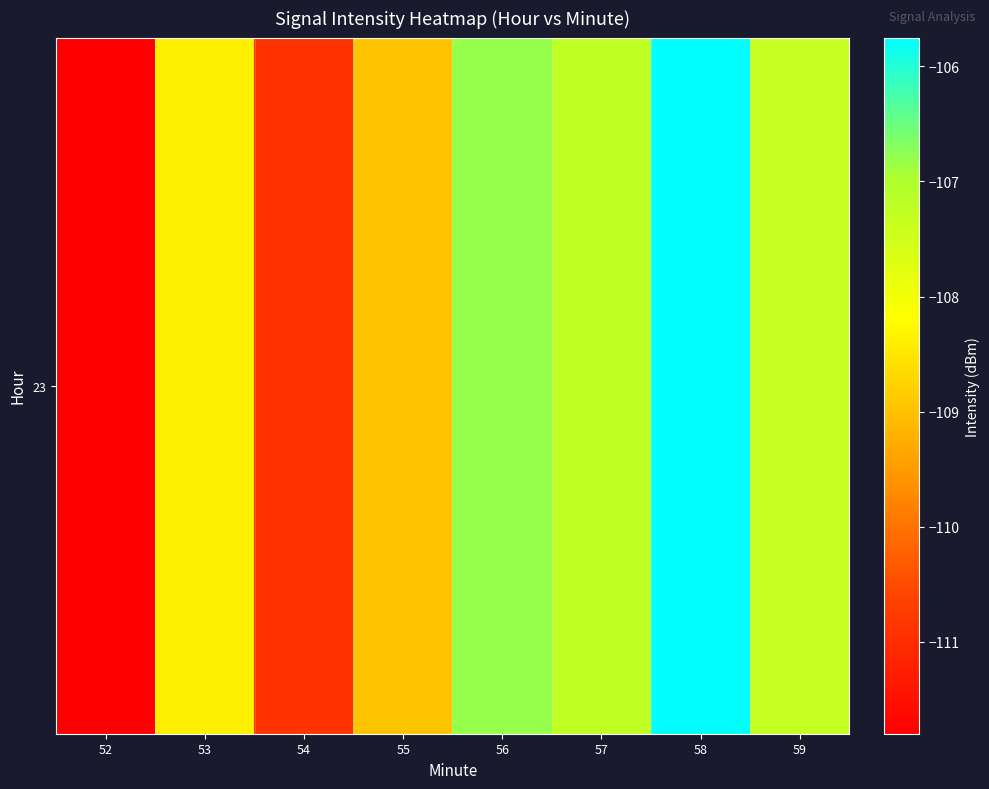

Reading left to right, extract all data points from this chart.

52=-111.8	53=-108.4	54=-110.9	55=-109.0	56=-106.8	57=-107.3	58=-105.8	59=-107.3